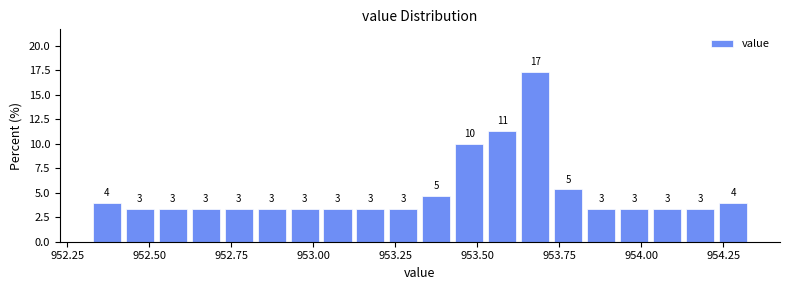

Read against the x-axis, roughly where is the centre of the tallest bar?

953.70